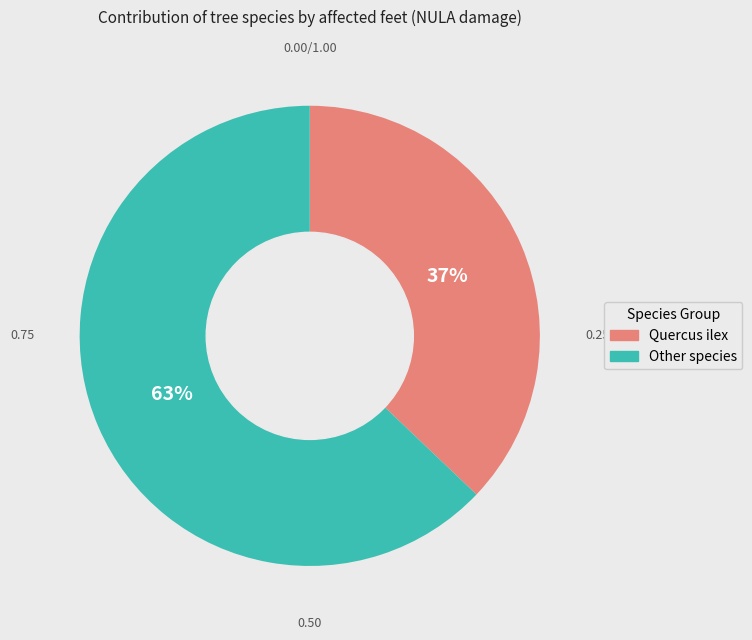

To the nearest percent, what is the difference between the largest and smallest slice percentages?

26%